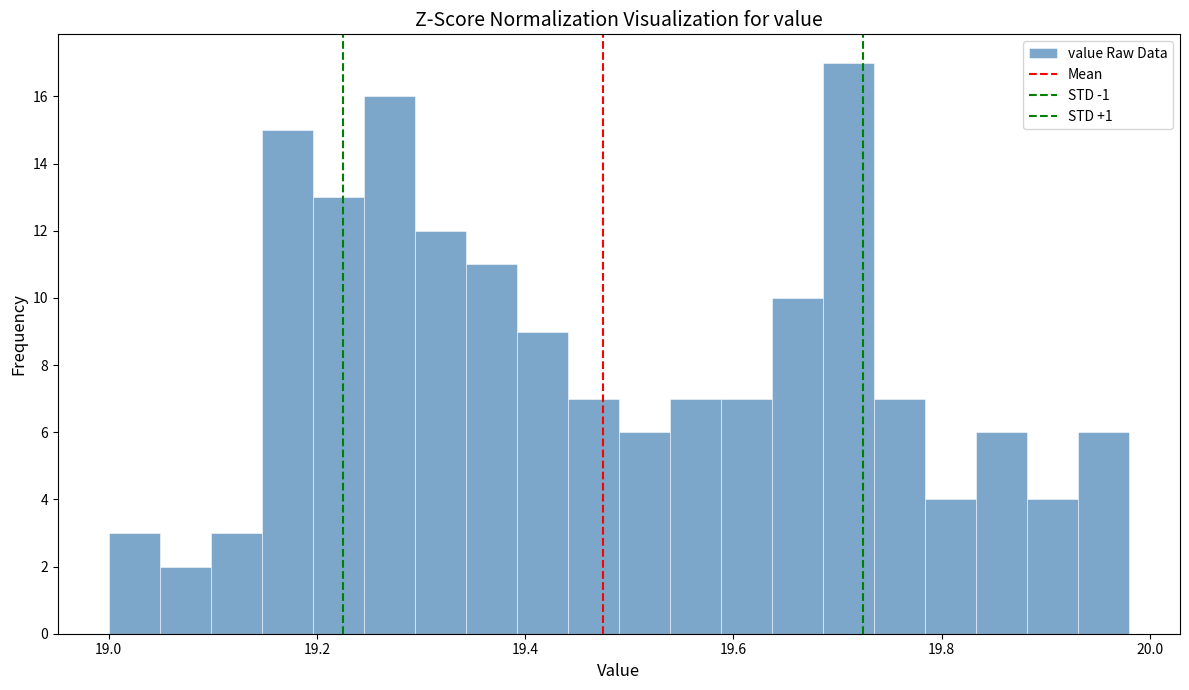

Read against the x-axis, roughly where is the centre of the tallest bar?

19.72